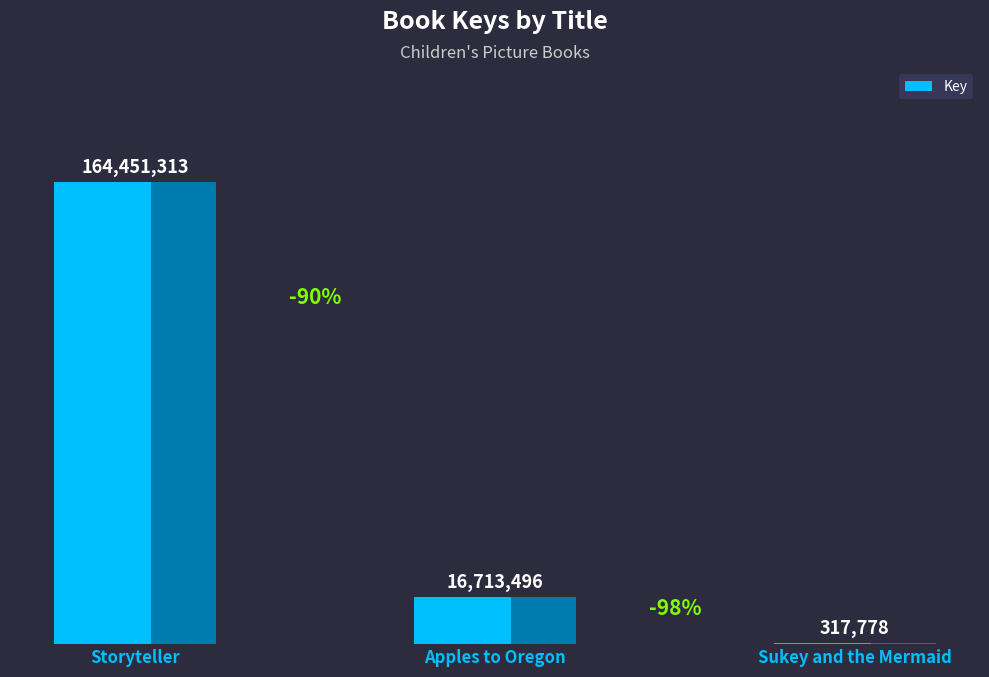

Are the bars horizontal?

No